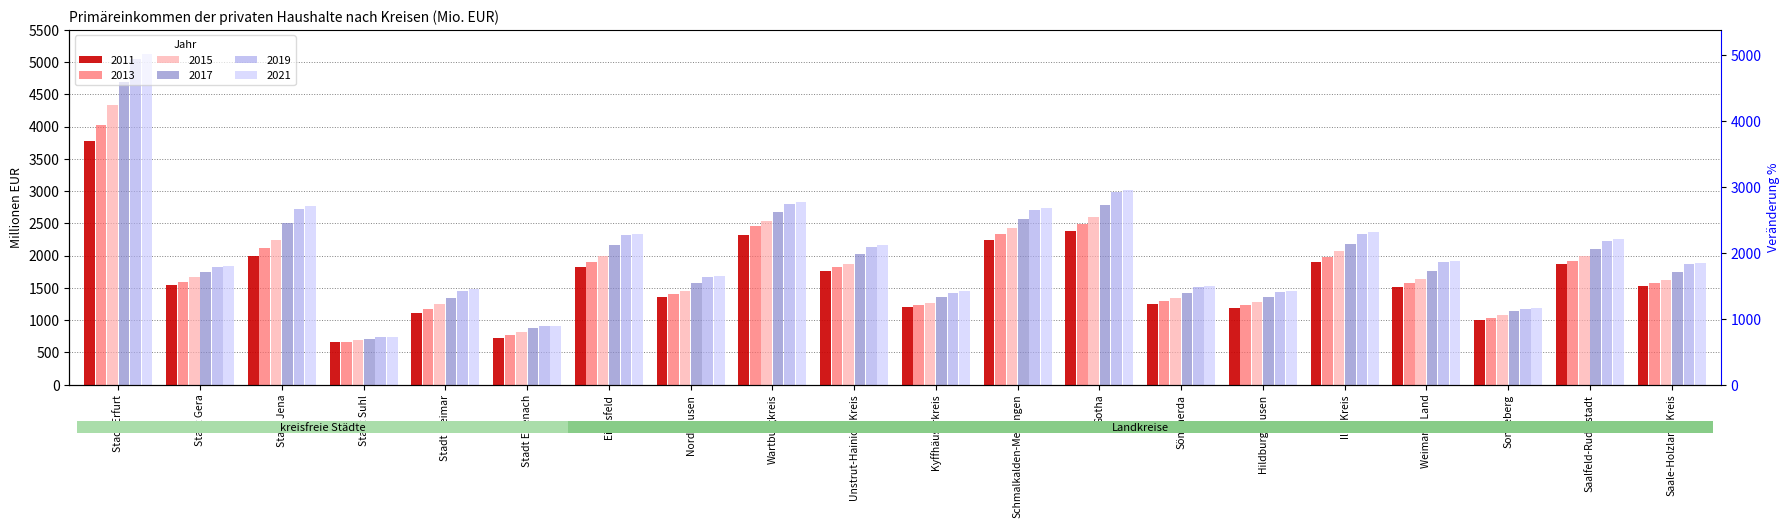

Does the chart contain any negative values?

No